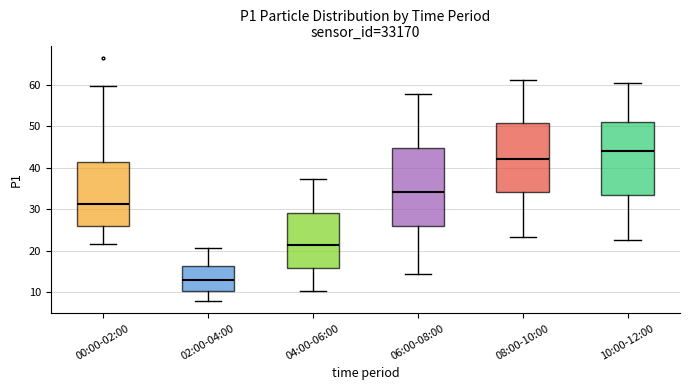

Which box's median line is the highest?

10:00-12:00